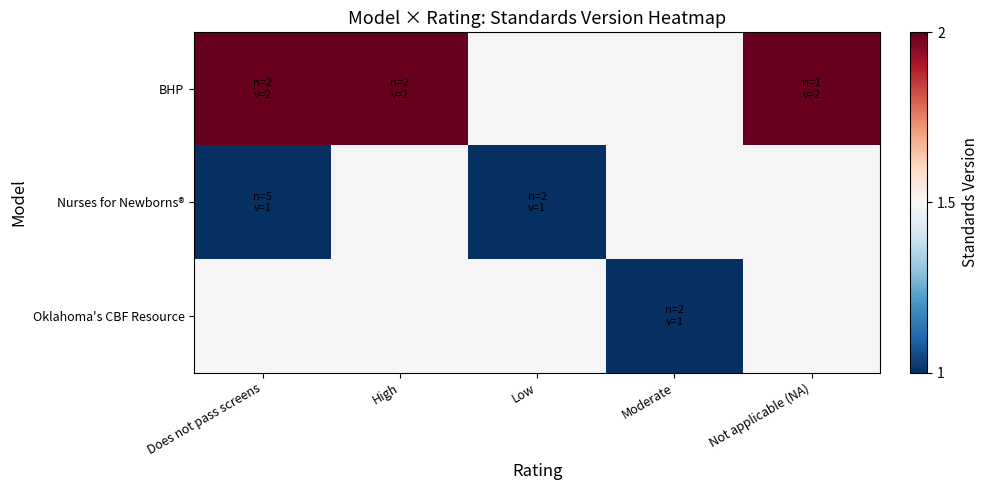

Which label corresponds to the largest value in the chart?

Does not pass screens